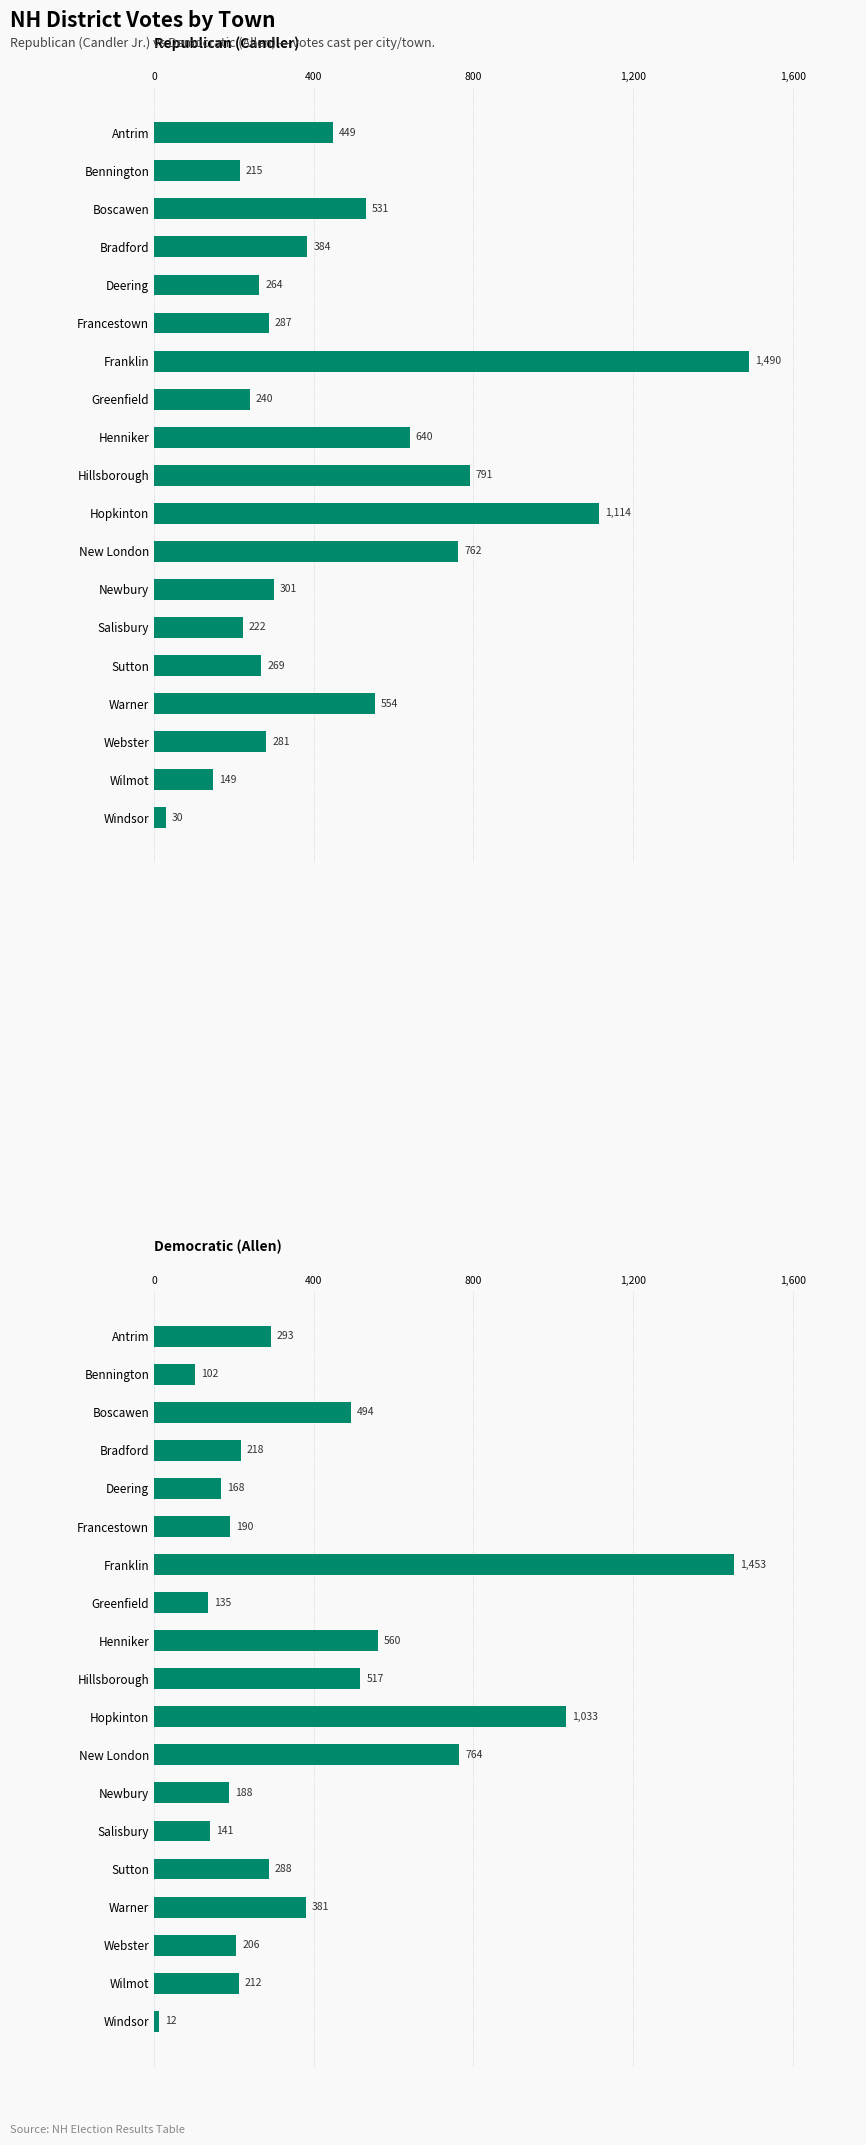

How many values in the Republican (Candler) series are below 301?

9